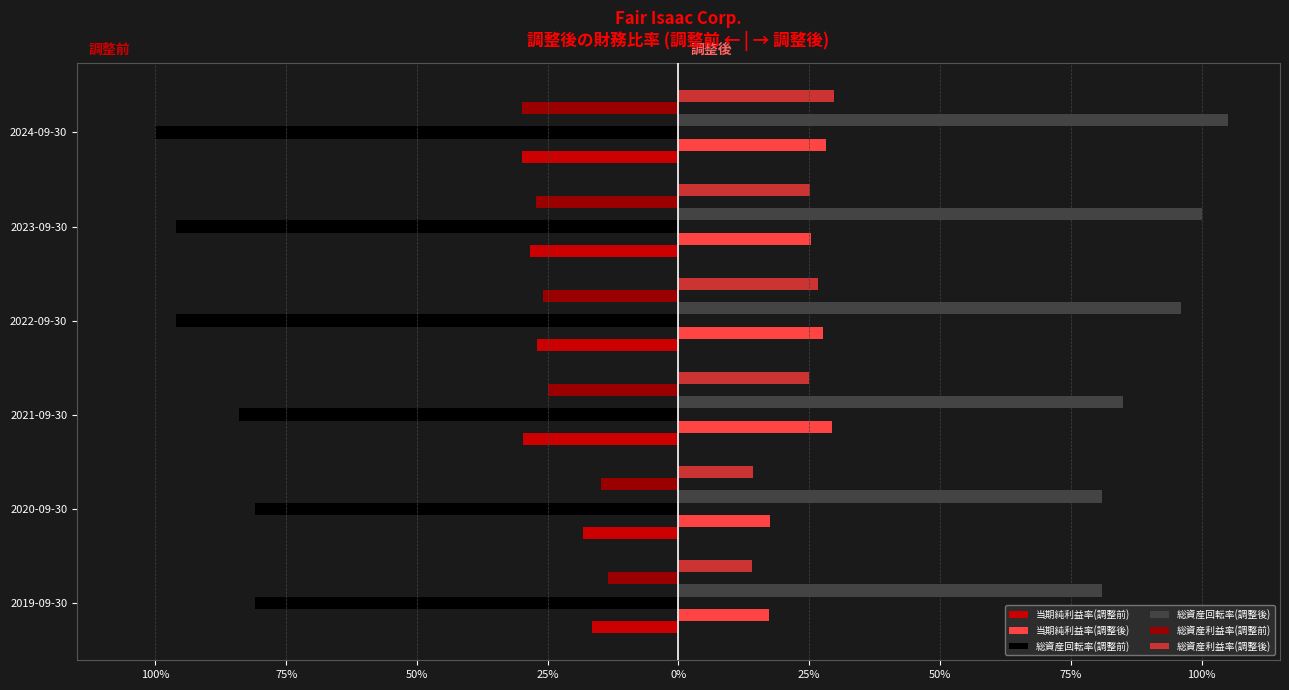

What is the difference between the second highest and minimum values in the 総資産利益率(調整後) series?

0.1